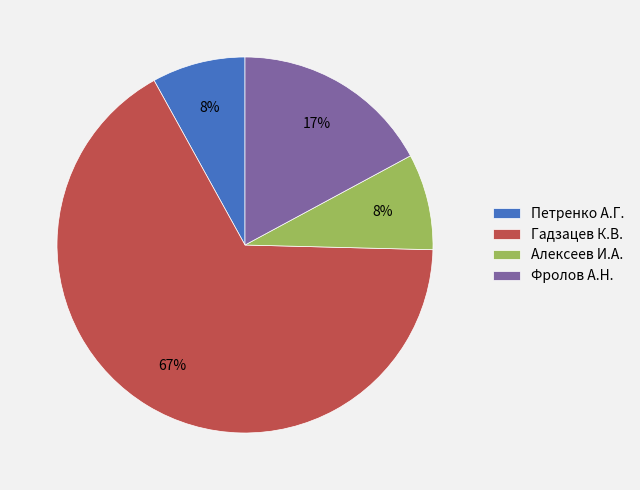

To the nearest percent, what is the combined percentage of Гадзацев К.В. and Алексеев И.А.?

75%